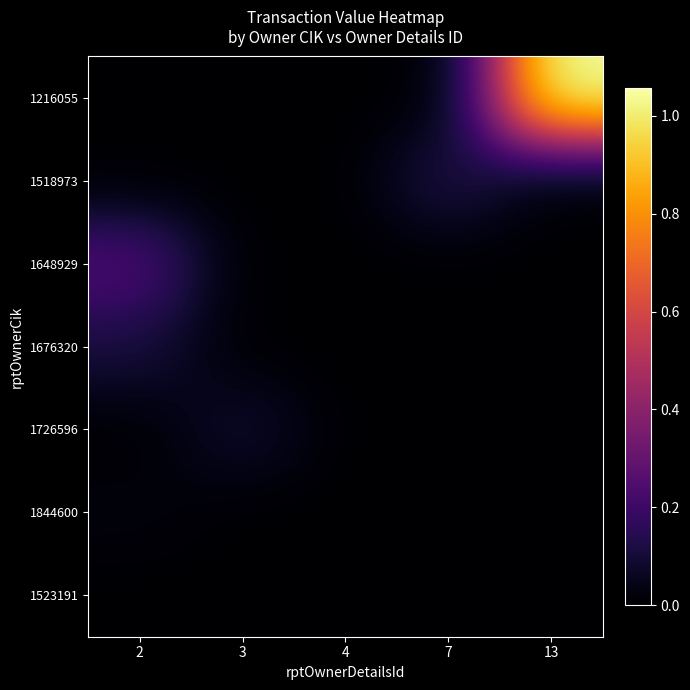

List the series in order of their peak value, lowest first.

1523191, 1844600, 1726596, 1676320, 1518973, 1648929, 1216055